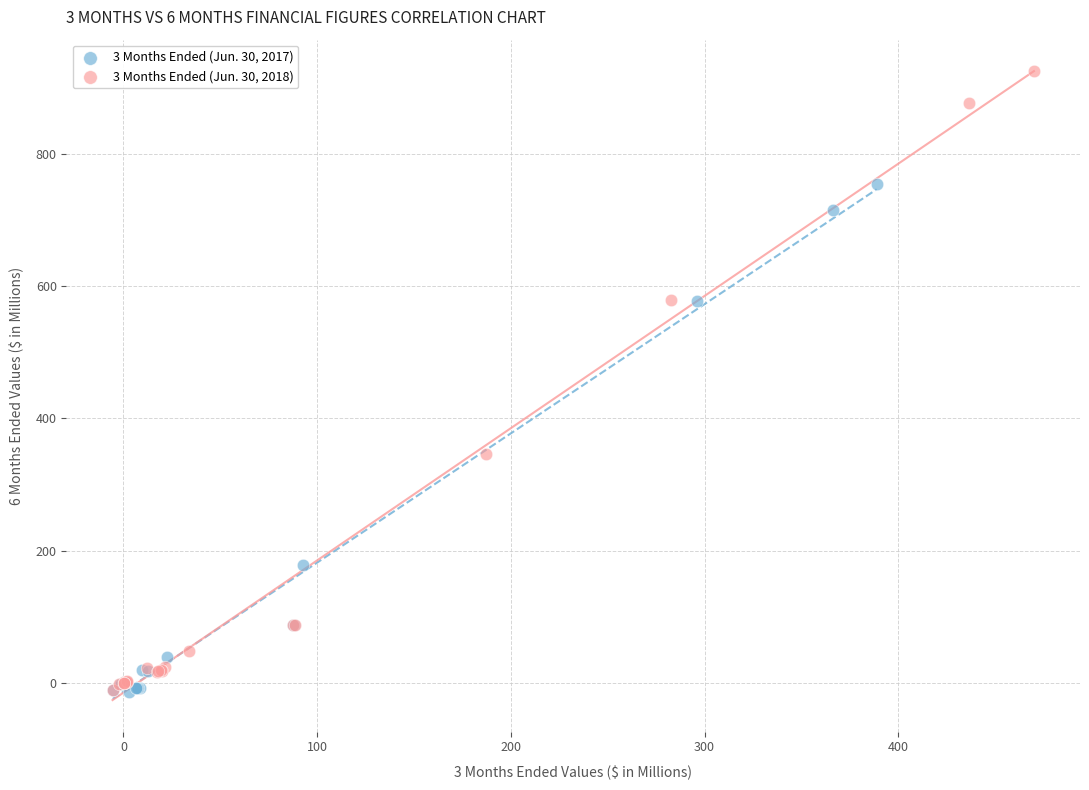

Which series has the largest Y range (max minus min)?

3 Months Ended (Jun. 30, 2018)